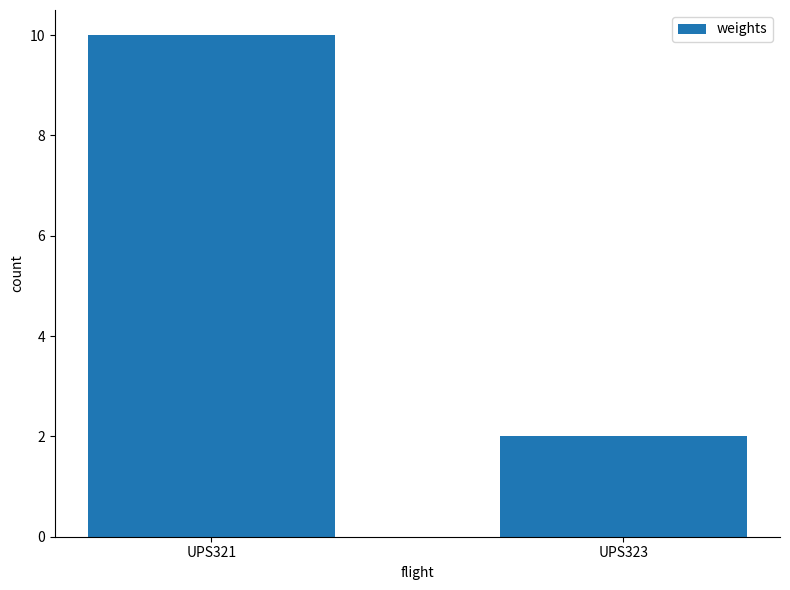

At which category does the chart reach its peak across all series?

UPS321